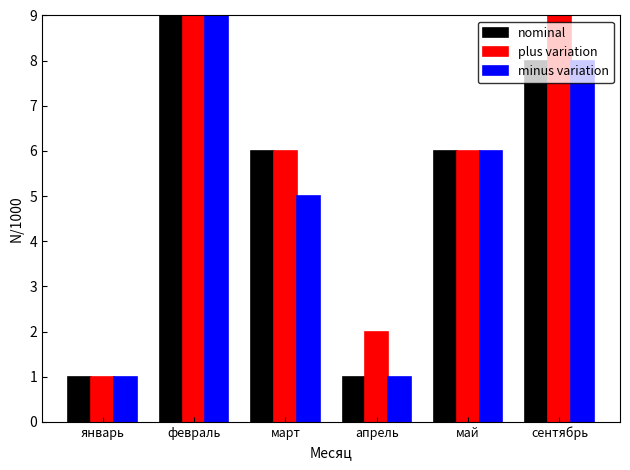

Is it true that minus variation equals 2 at апрель?

False